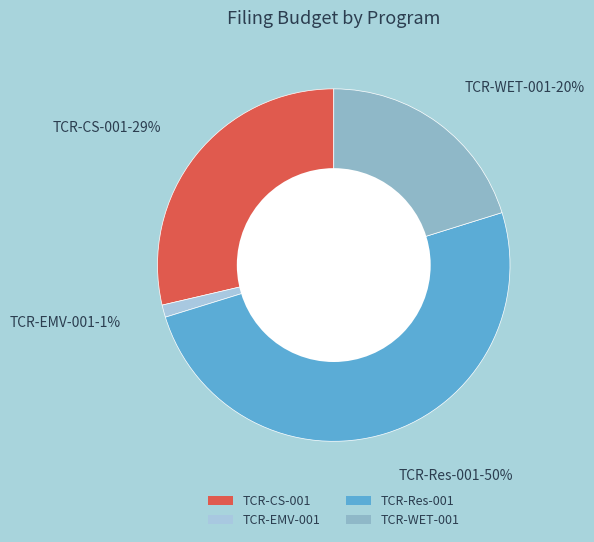

Do TCR-EMV-001 and TCR-WET-001 together represent more than half of the pie?

No